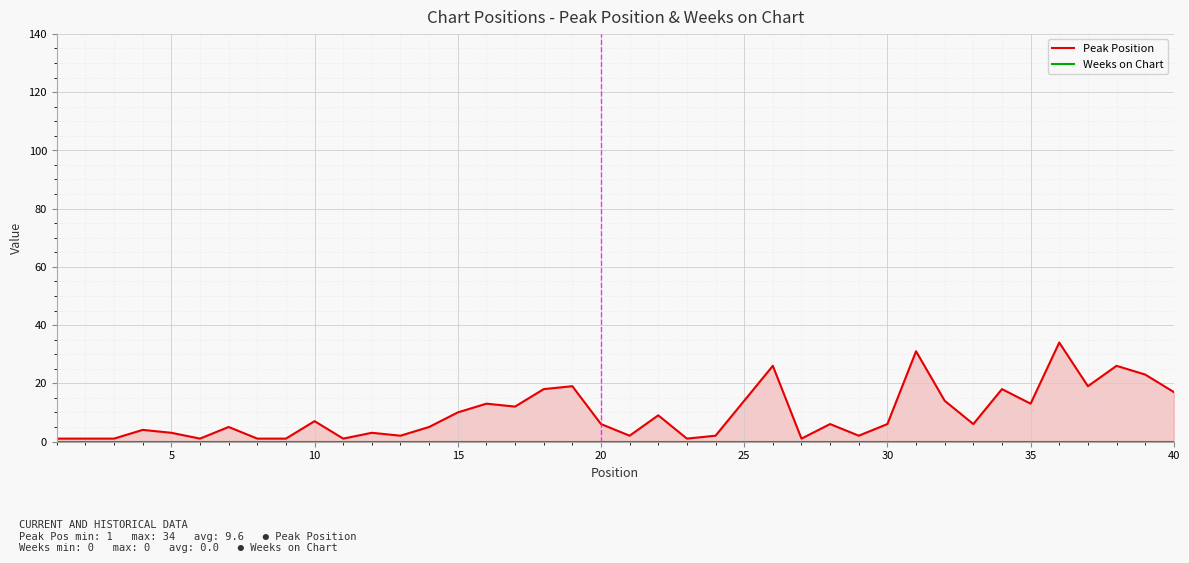

True or false: Weeks on Chart has more than 1 points higher than both neighbors.

False